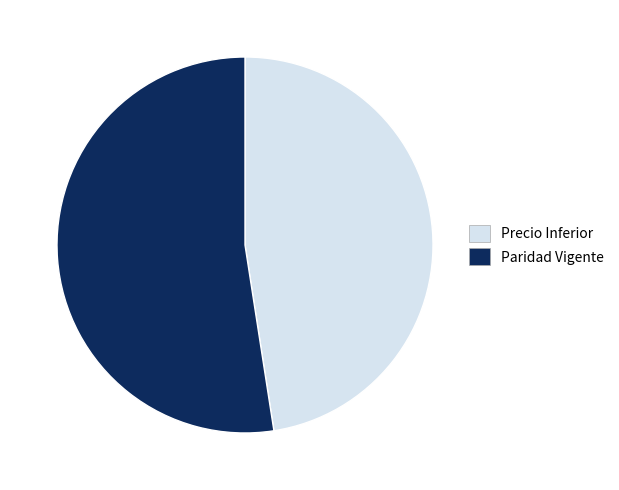

Which slice is the largest?

Paridad Vigente